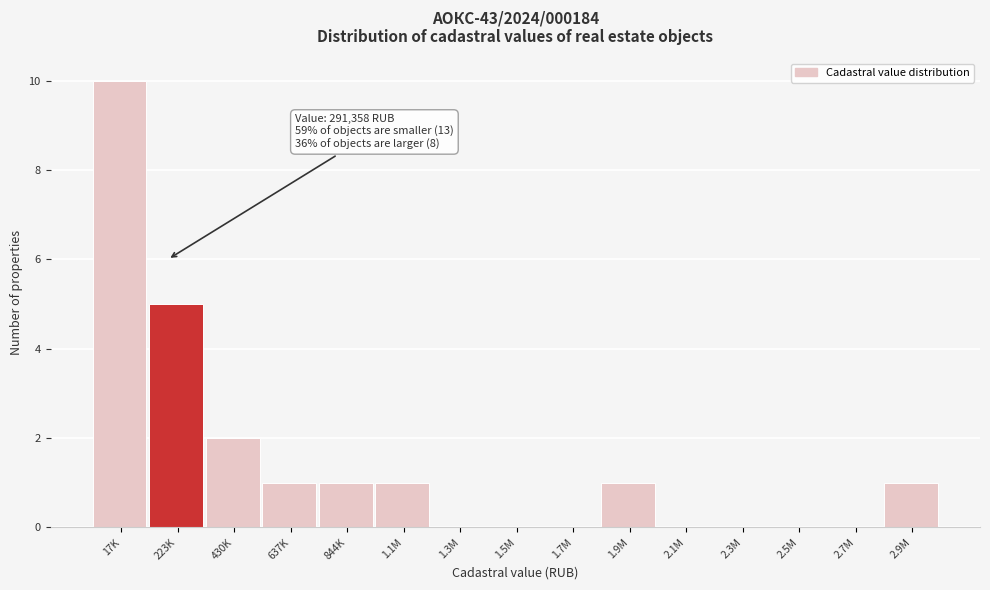

Reading left to right, list all the values displayed in this chart.

17K=10	223K=5	430K=2	637K=1	844K=1	1.1M=1	1.3M=0	1.5M=0	1.7M=0	1.9M=1	2.1M=0	2.3M=0	2.5M=0	2.7M=0	2.9M=1